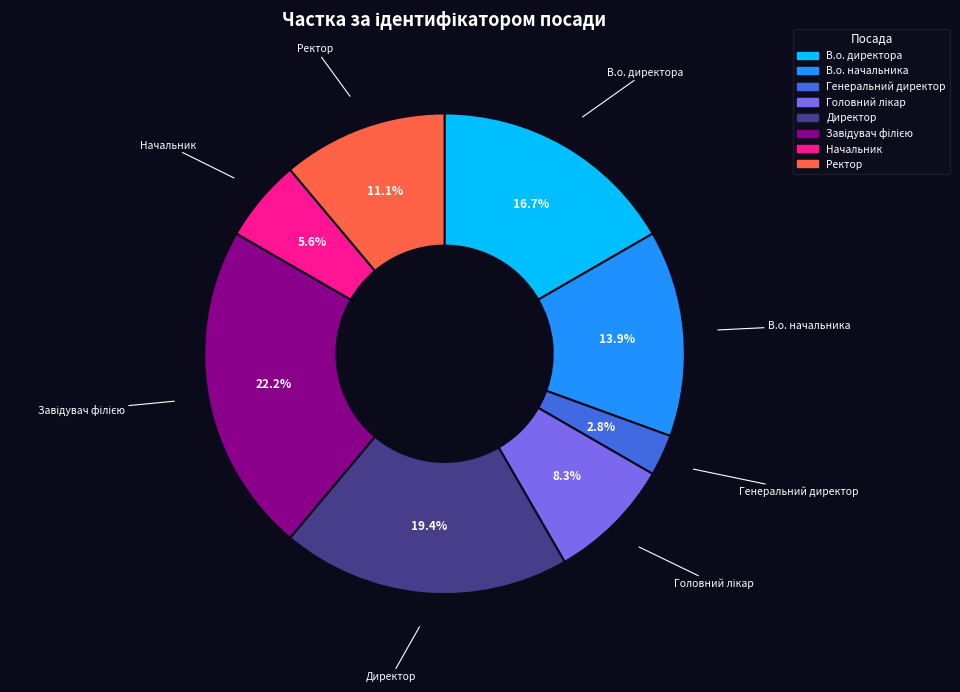

True or false: Ректор accounts for 11% of the total.

True